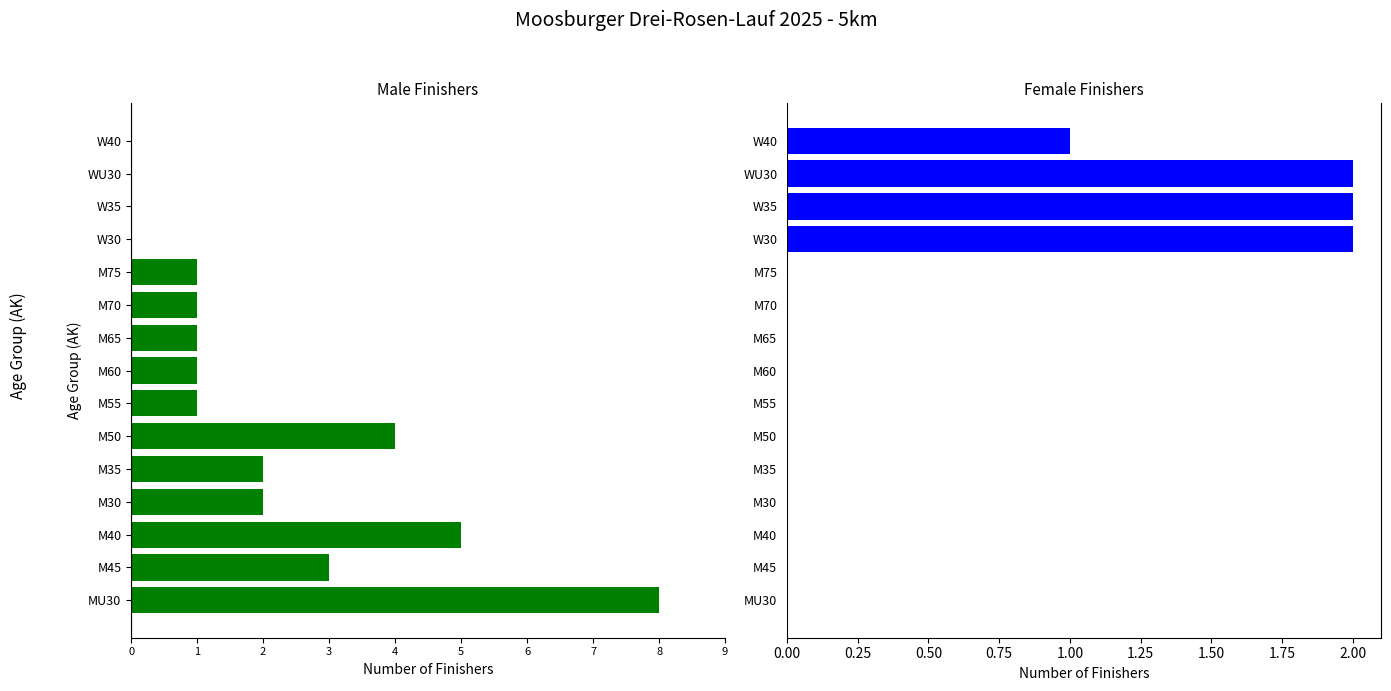

Between MU30 and M70, which series saw the biggest shift?

Male Finishers